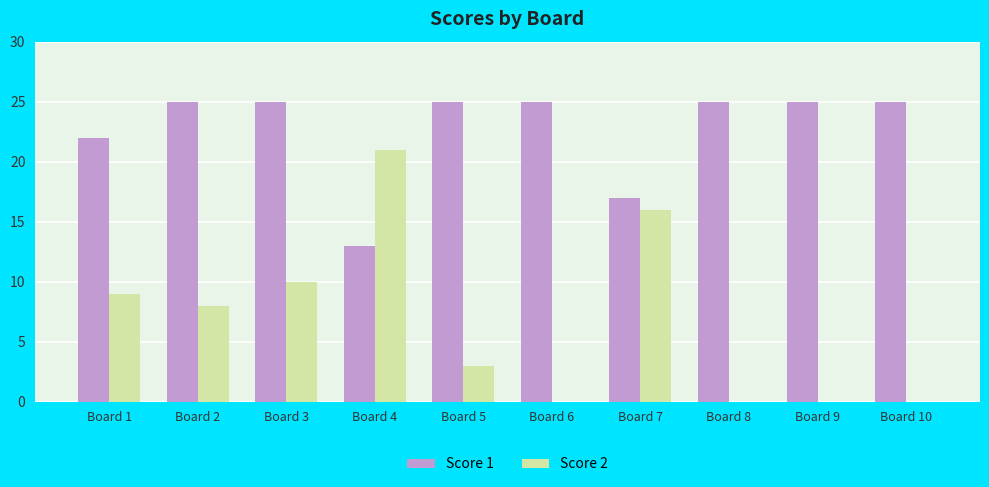

What is the sum of the Score 1 values at Board 4 and Board 2?

38